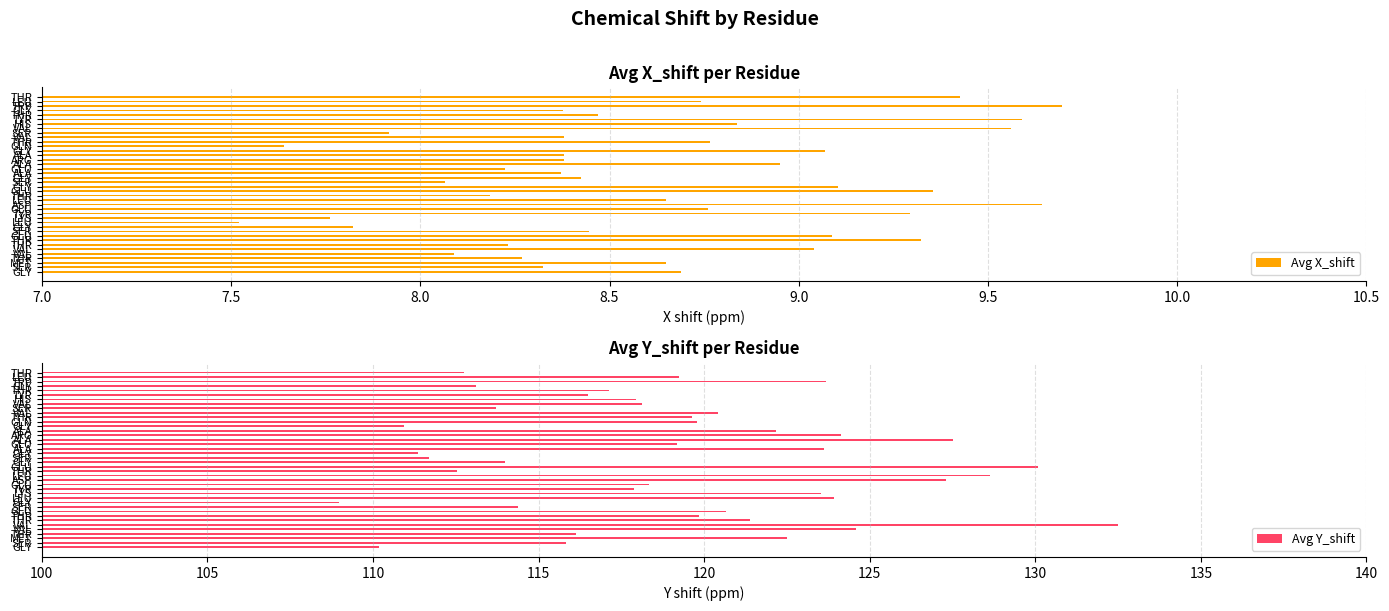

How many data points in Avg X_shift are less than 8?

5